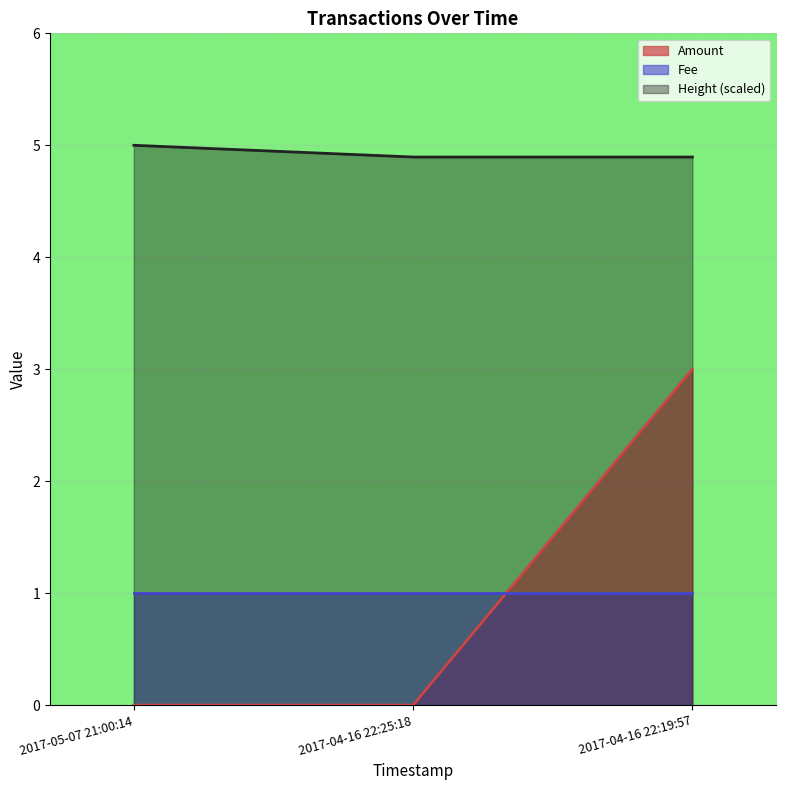

Count the Height values in the range 4 to 5.

3